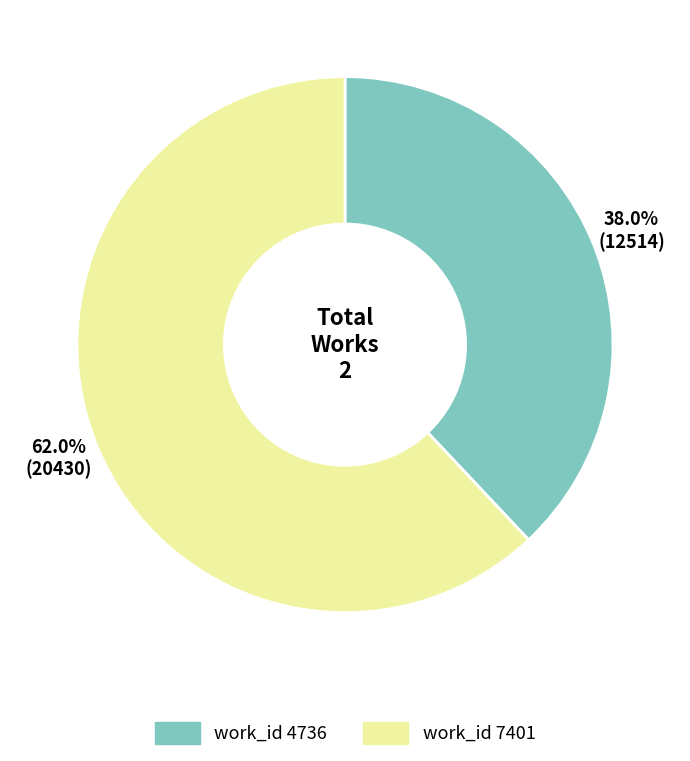

Does any single category account for the majority?

Yes